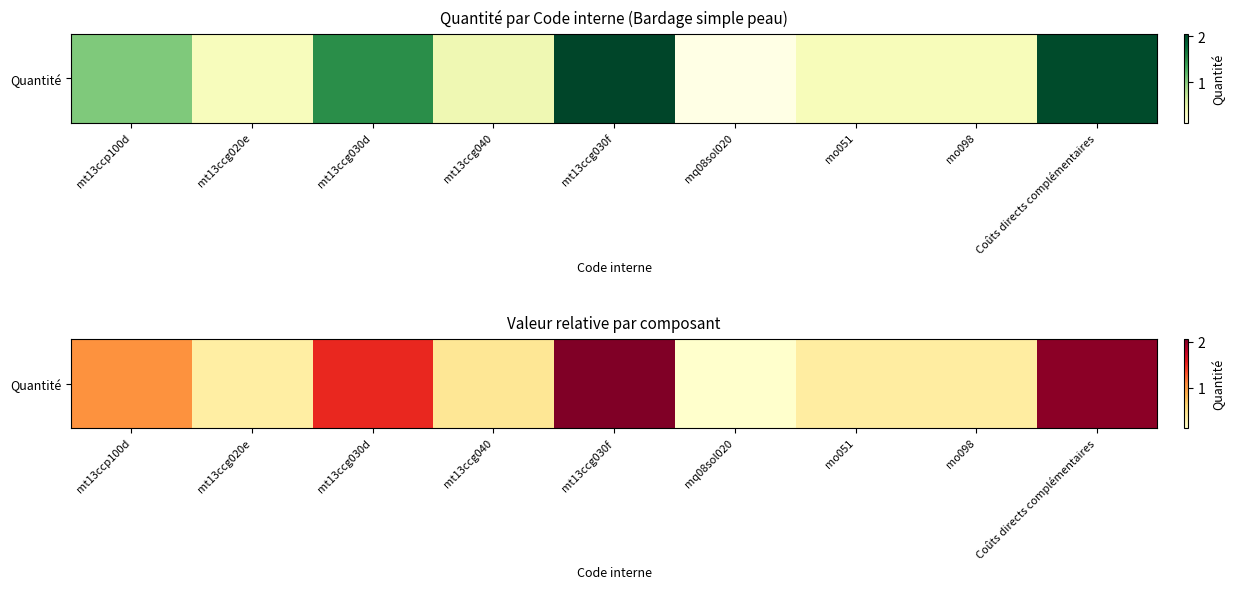

The value at mt13ccp100d is 1.1. True or false?

True